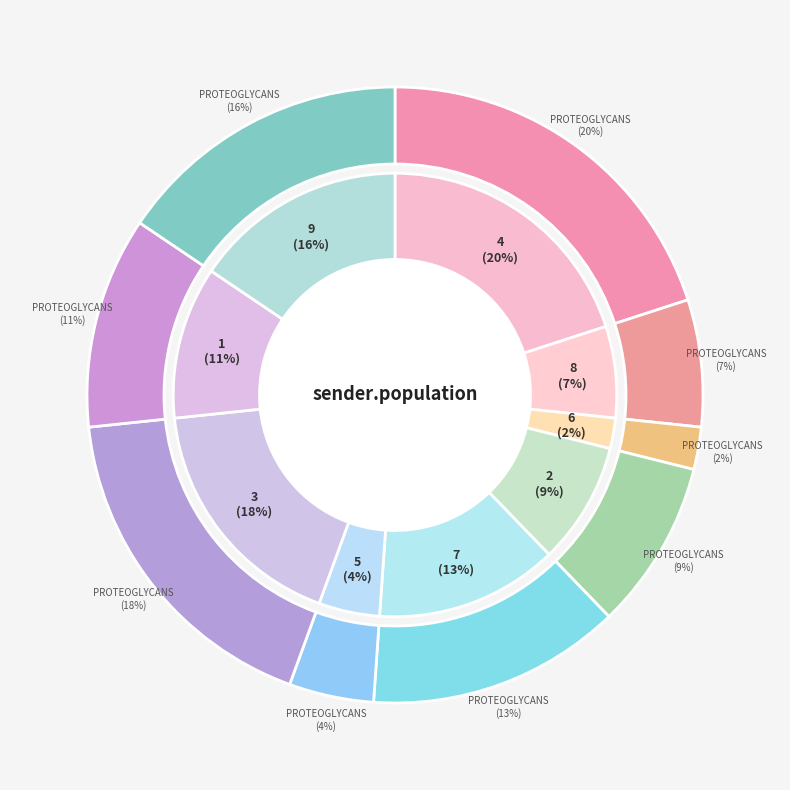

To the nearest percent, what is the difference between the 2 and 4 slice percentages?

11%